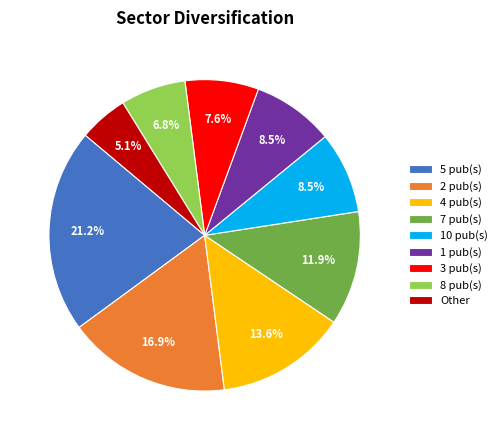

Does any single category account for the majority?

No